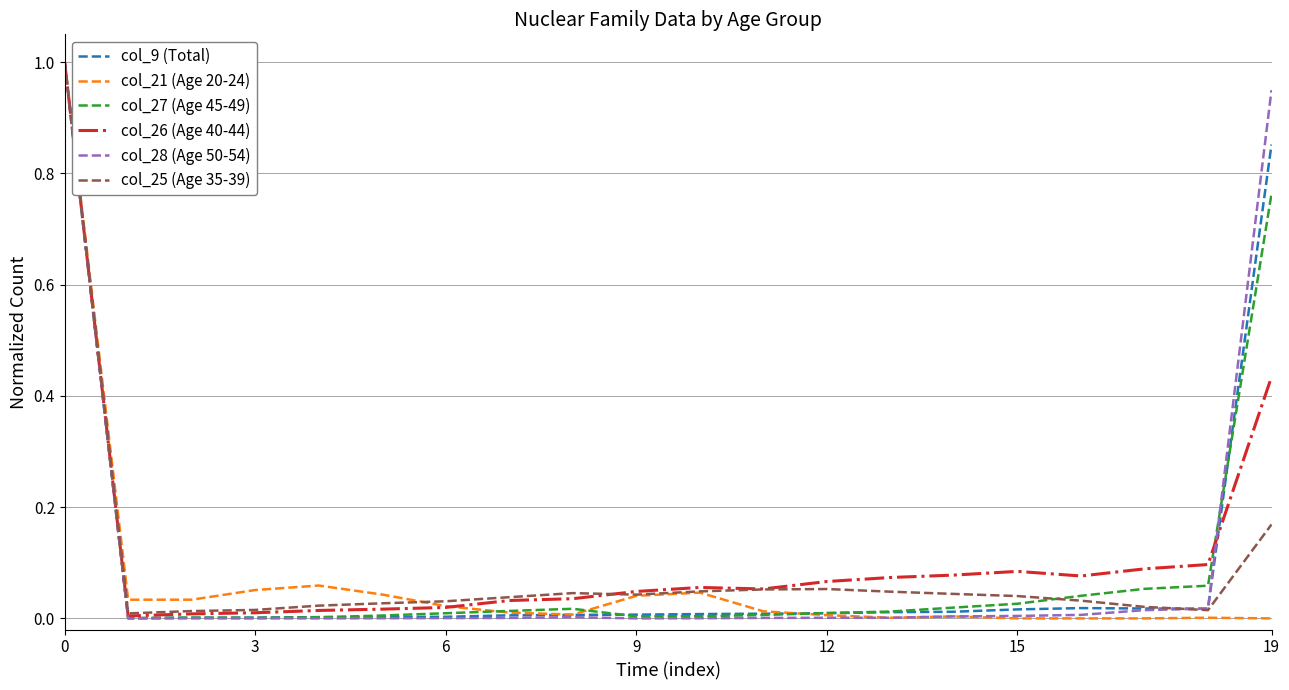

What is the greatest value displayed?

1.0